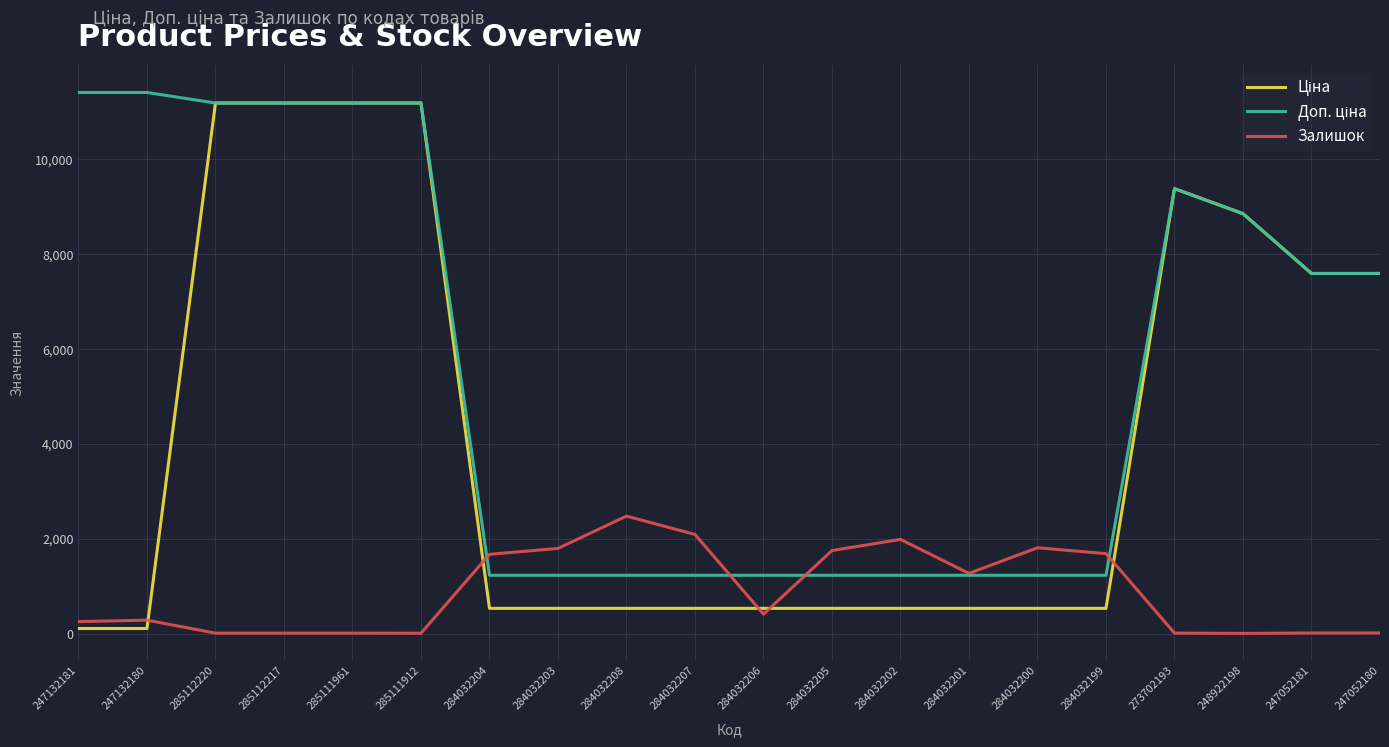

What is the greatest value displayed?

11410.0